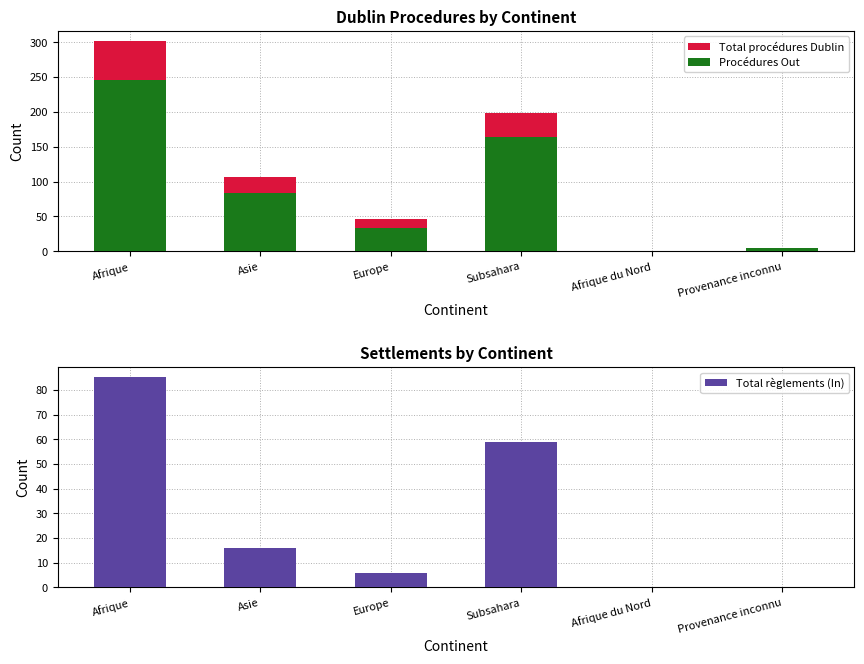

Is the value of Total règlements (In) at Subsahara greater than the value of Total procédures Dublin at Europe?

Yes